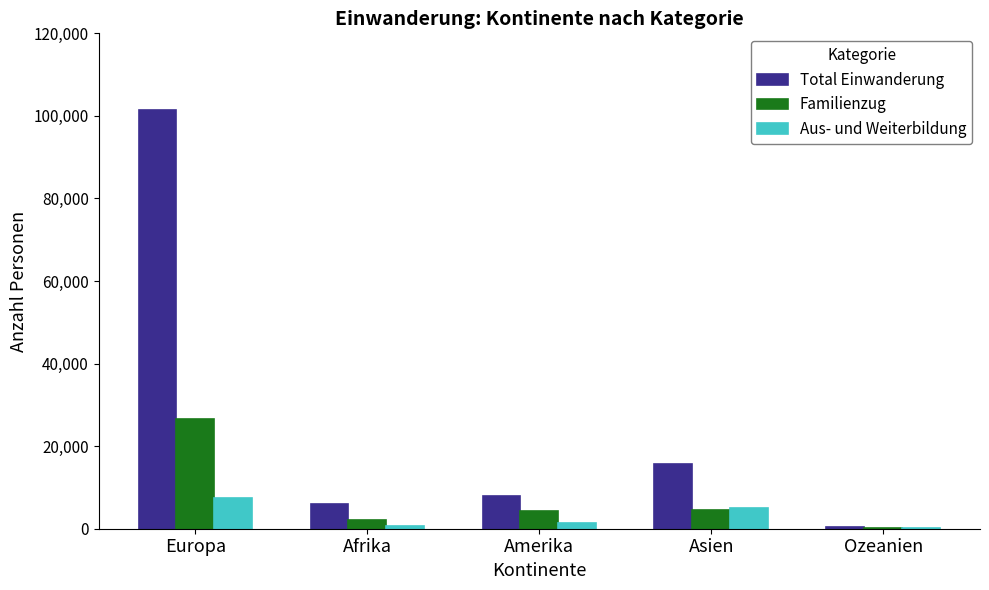

Between Europa and Afrika, which series saw the biggest shift?

Total Einwanderung